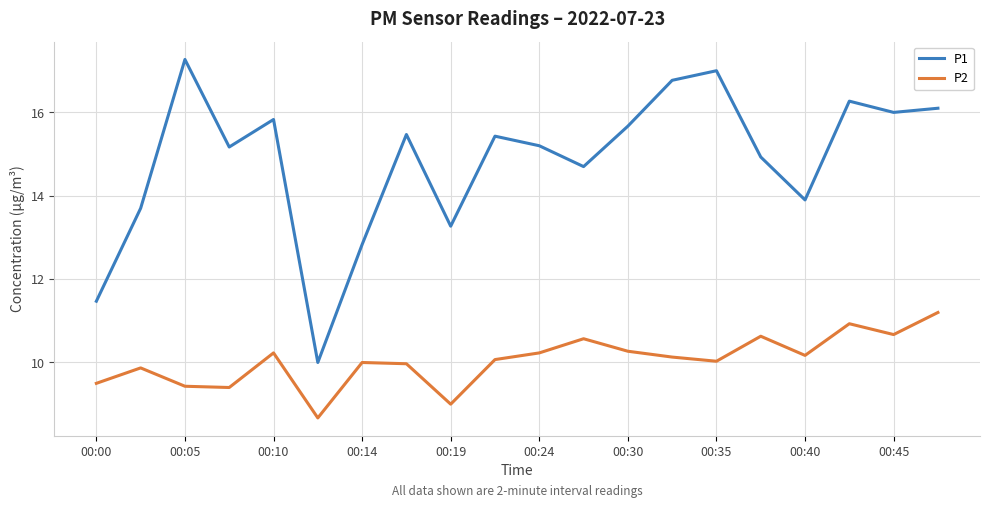

What is the maximum value shown in the chart?

17.3